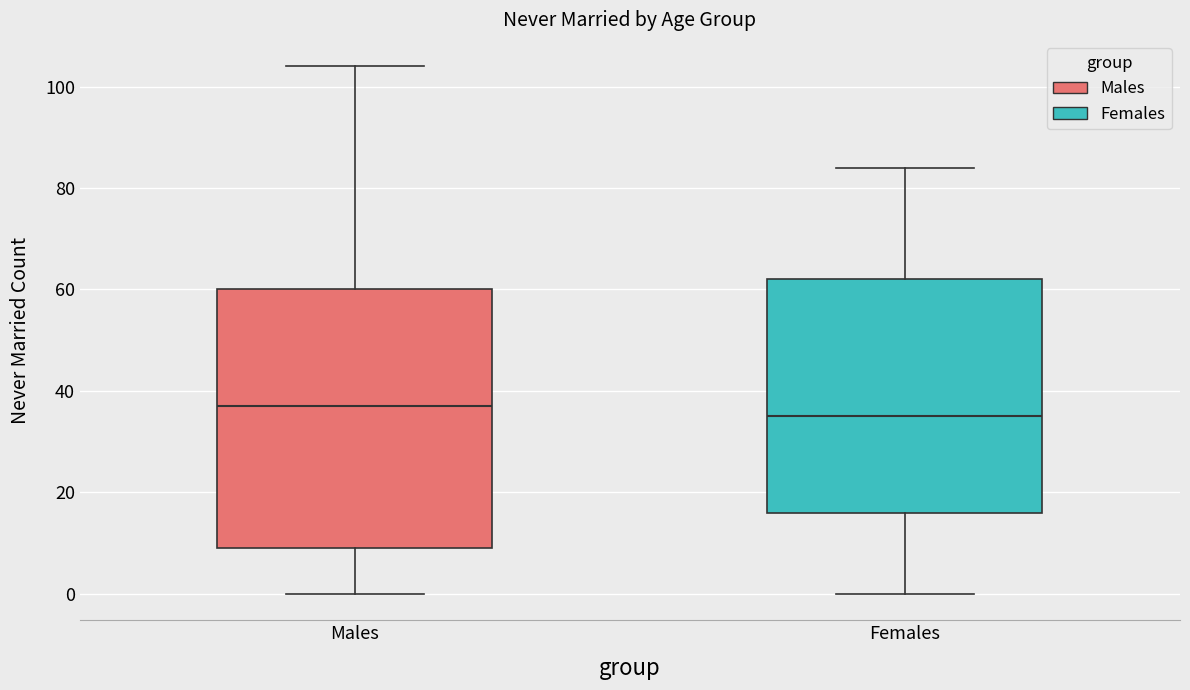

Comparing the boxes themselves (not the whiskers), which one is the tallest?

Males